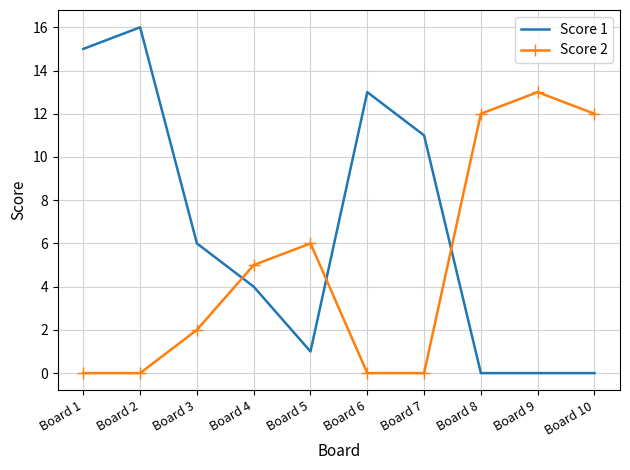

What is the spread (max minus min) of values at Board 9?

13